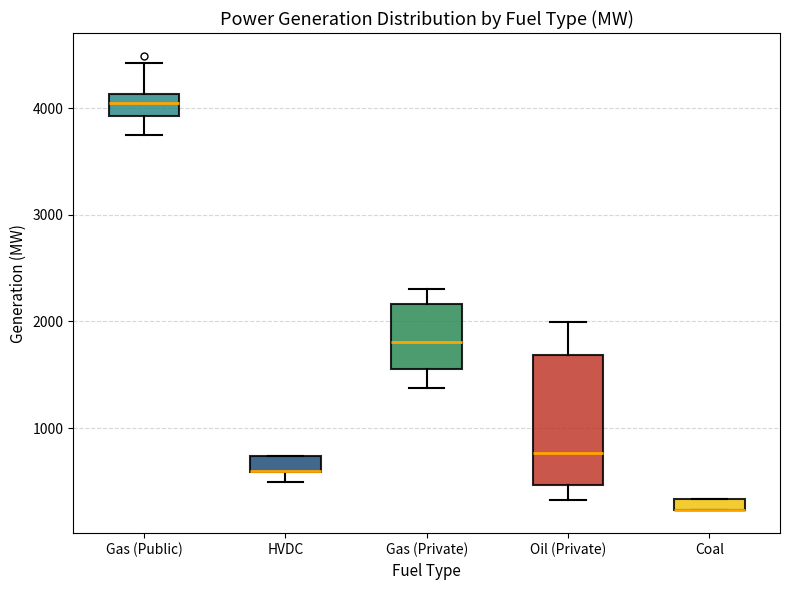

Where does the upper whisker of the box for Oil (Private) end on the y-axis? The values are not printed on the chart, so give them approximately, as read against the axis.

2000